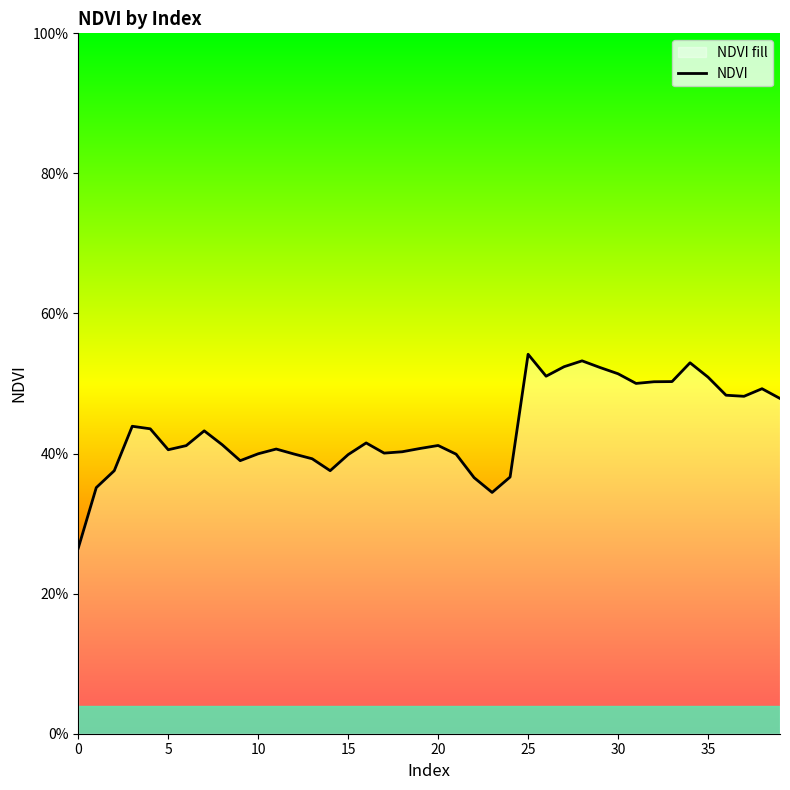

Reading left to right, list all the values displayed in this chart.

0.3	0.4	0.4	0.4	0.4	0.4	0.4	0.4	0.4	0.4	0.4	0.4	0.4	0.4	0.4	0.4	0.4	0.4	0.4	0.4	0.4	0.4	0.4	0.3	0.4	0.5	0.5	0.5	0.5	0.5	0.5	0.5	0.5	0.5	0.5	0.5	0.5	0.5	0.5	0.5